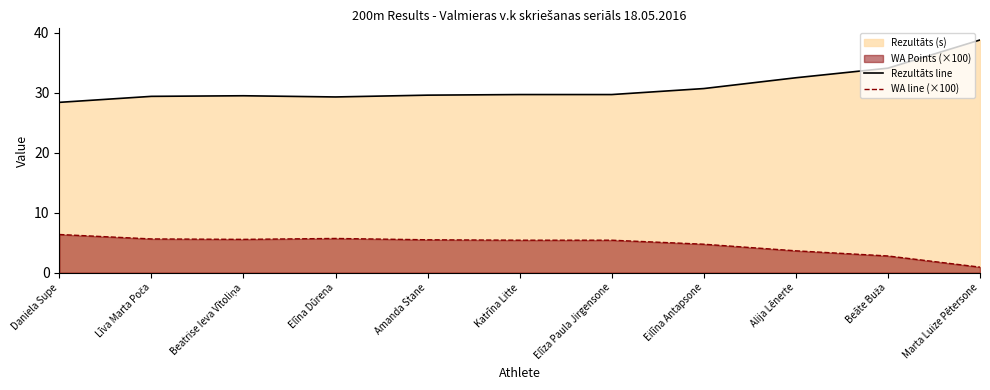

How many values in the WA line (×100) series exceed 5?

7